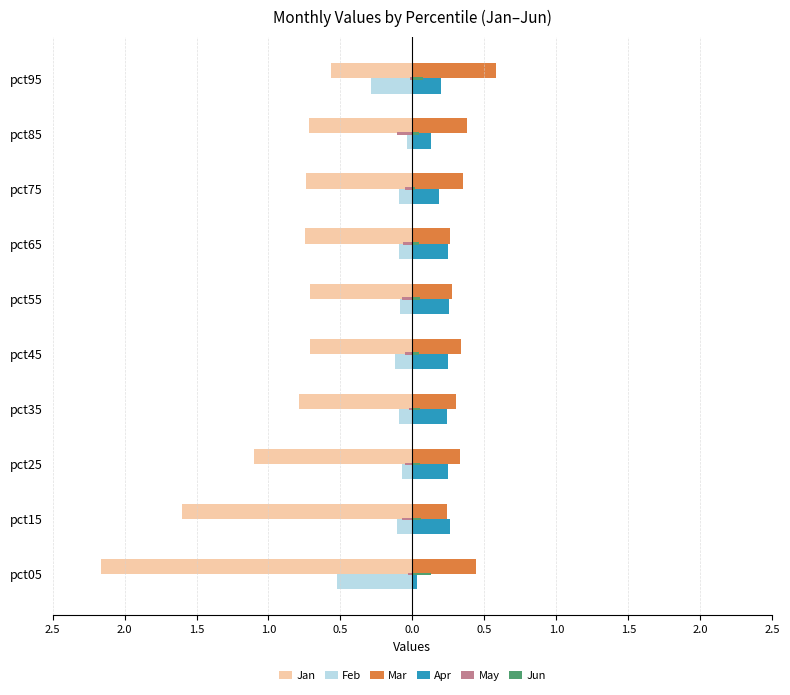

What is the value of the May bar at the 3rd from the left?

-0.1